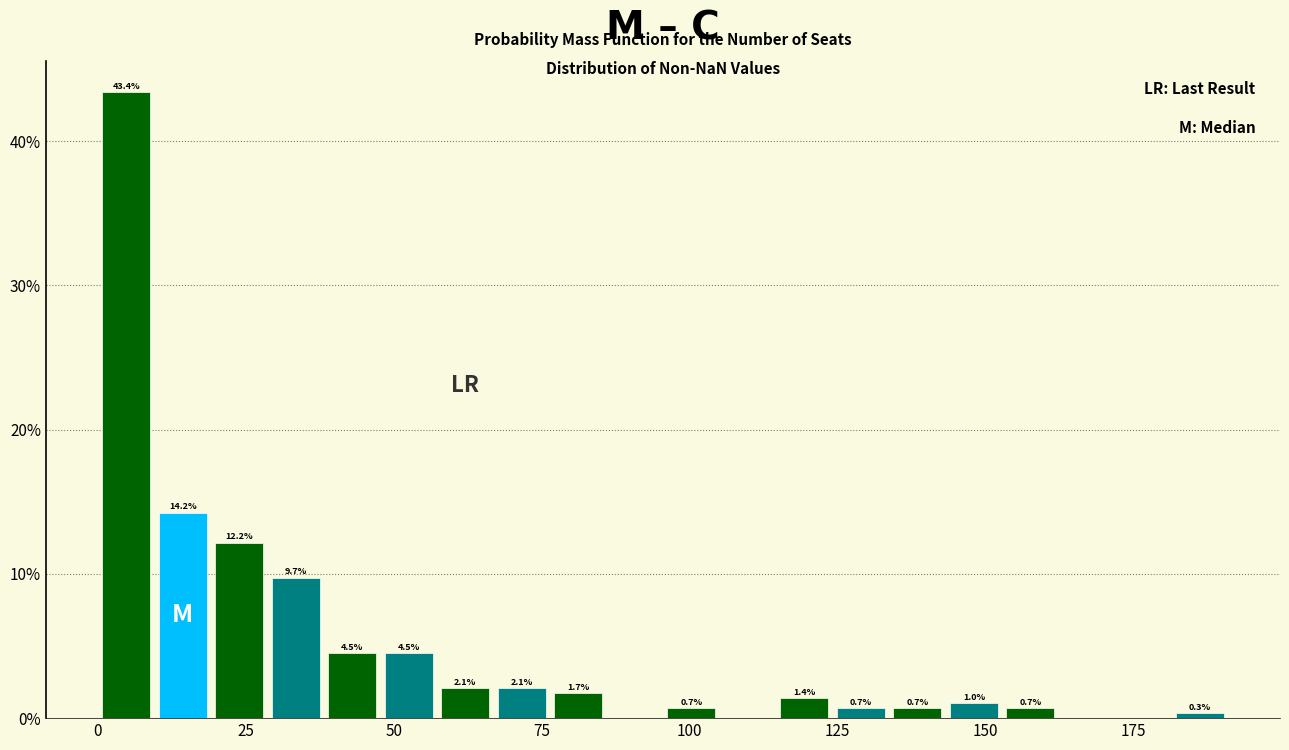

Around what value on the x-axis is the tallest bar? Give the approximate position of its centre, as read against the axis.

5